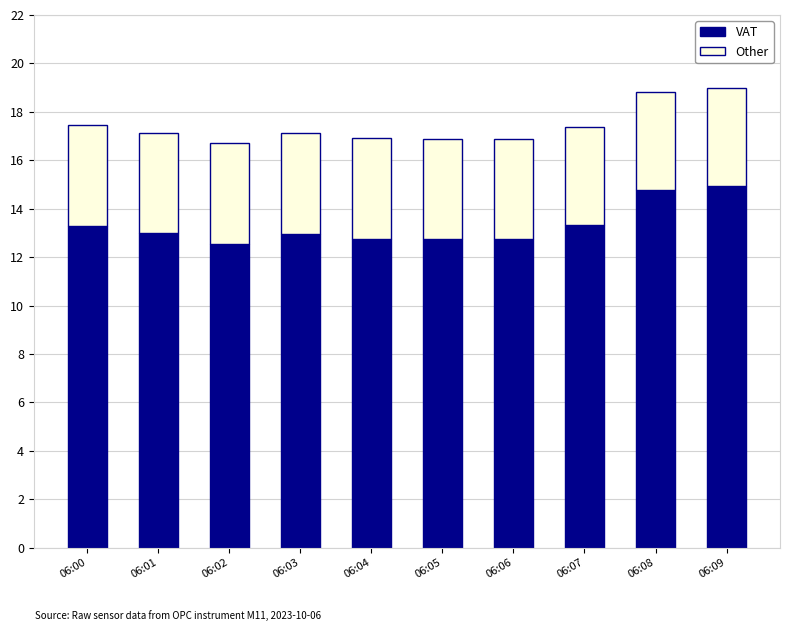

The VAT series shows 12.7 at 06:05. True or false?

True